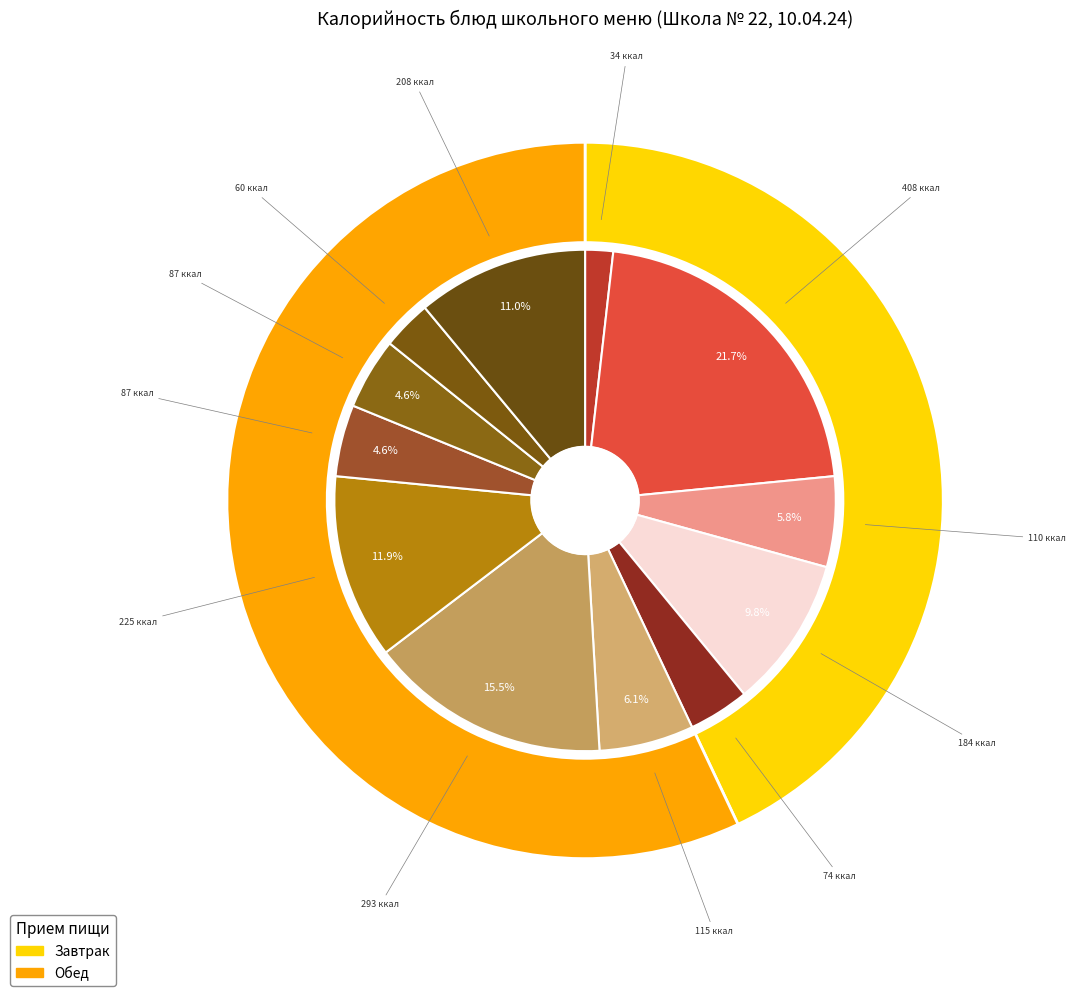

Do Хлеб заварной черный and Суп из разных овощей с смет. together represent more than half of the pie?

No